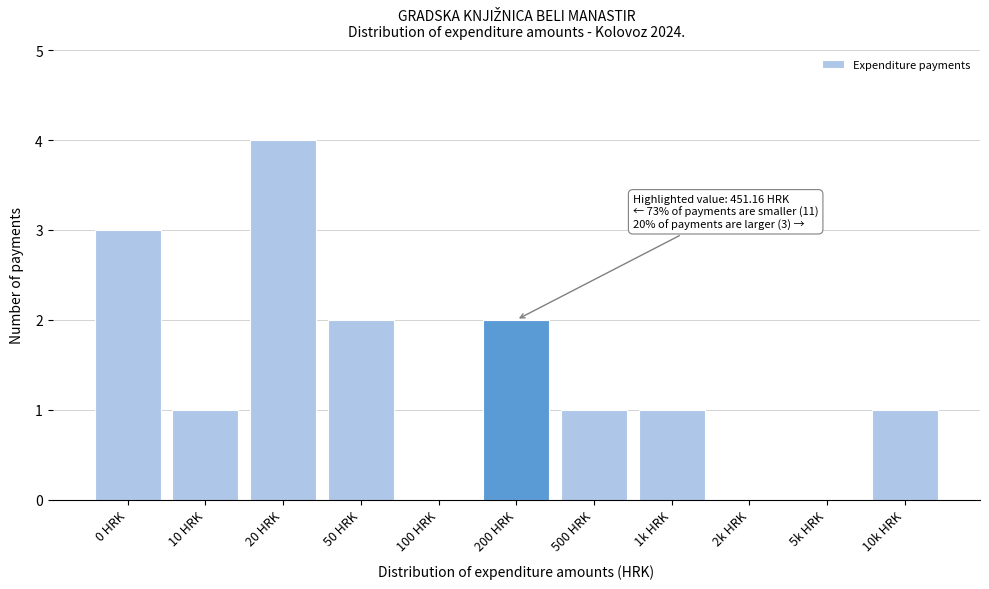

Reading left to right, extract all data points from this chart.

0 HRK=3	10 HRK=1	20 HRK=4	50 HRK=2	100 HRK=0	200 HRK=2	500 HRK=1	1k HRK=1	2k HRK=0	5k HRK=0	10k HRK=1